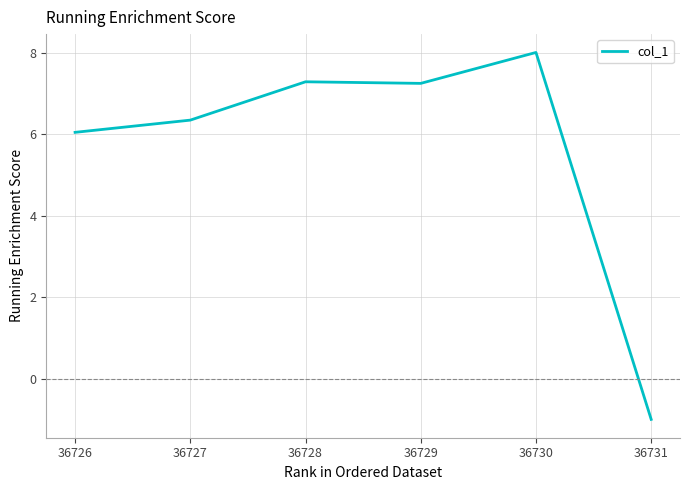

How many lines are shown in the chart?

1